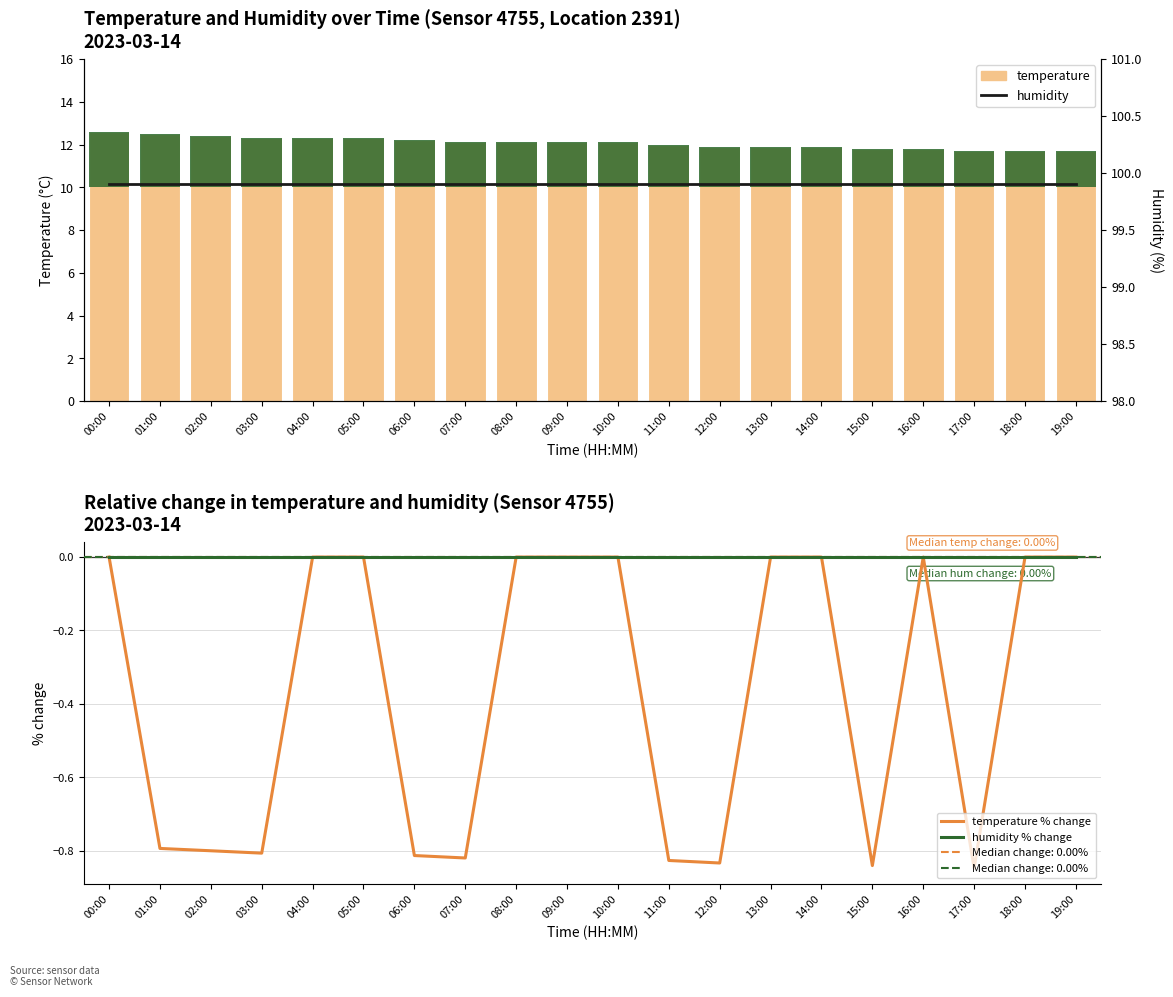

At how many categories does at least one series exceed 32?

20